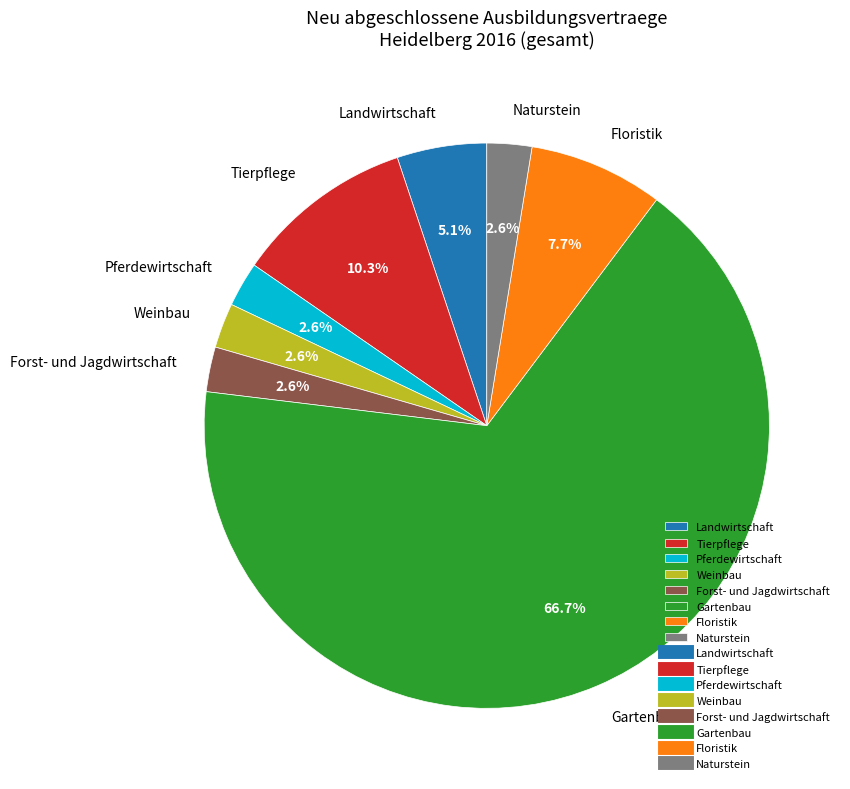

How many segments does this pie chart have?

8